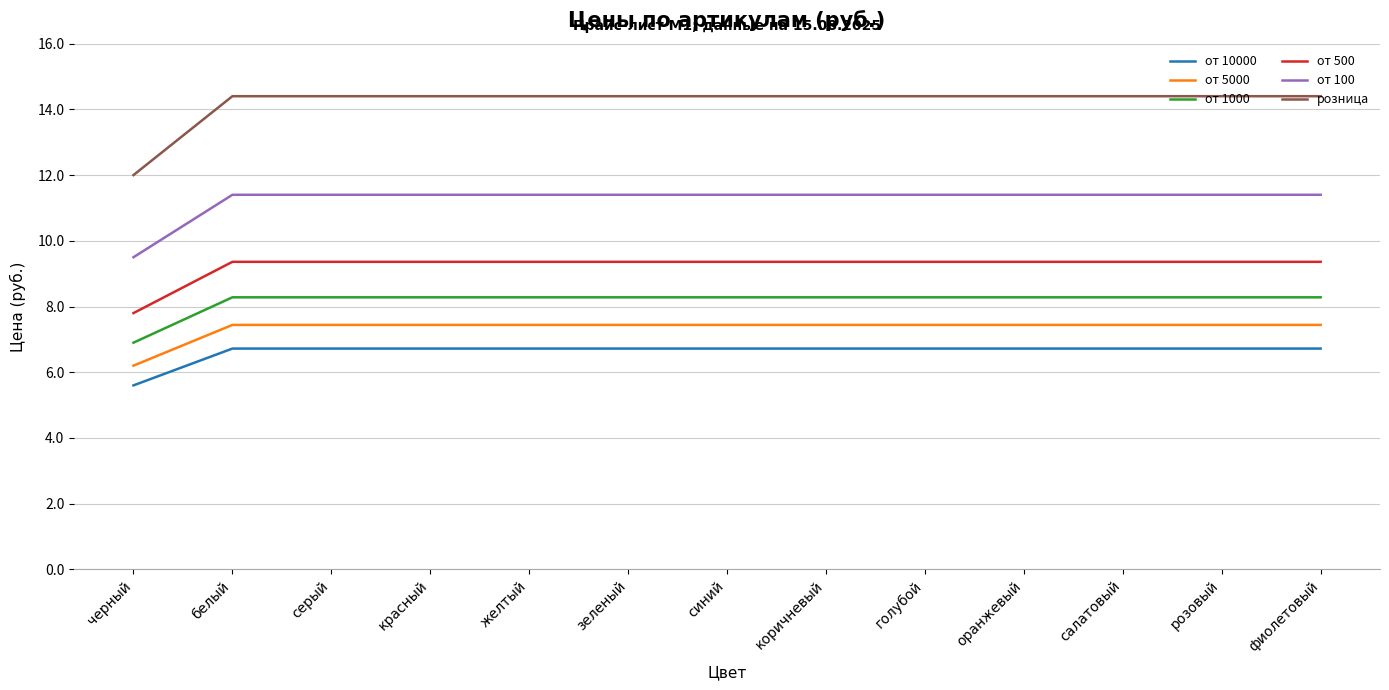

What is the total value across all series at оранжевый?

57.6